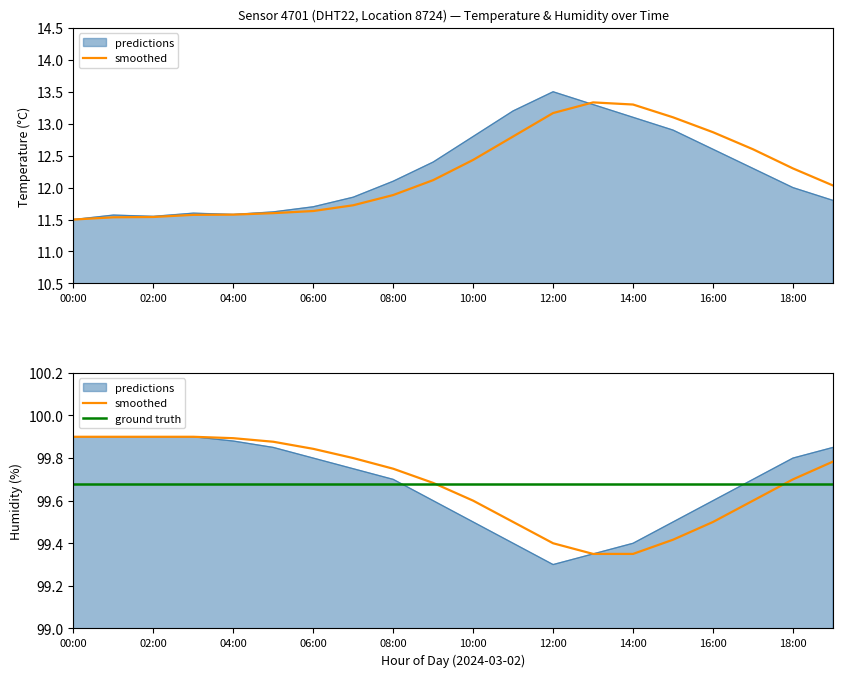

At which label is ground truth closest to 99?

00:00